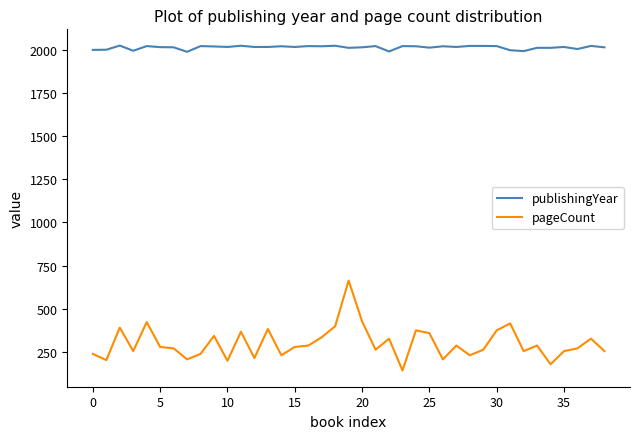

Does the chart have visible grid lines?

No